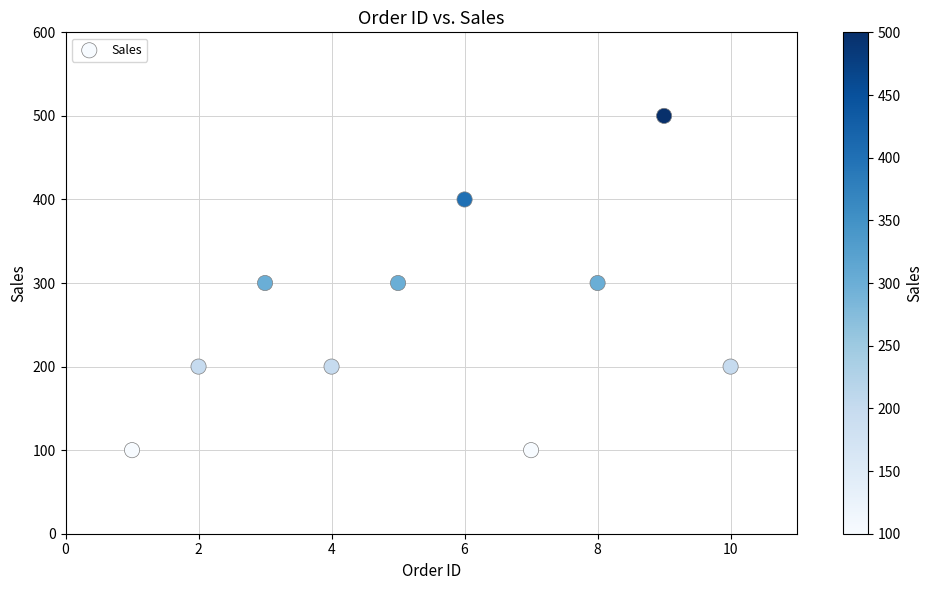

What is the average Y value?

260